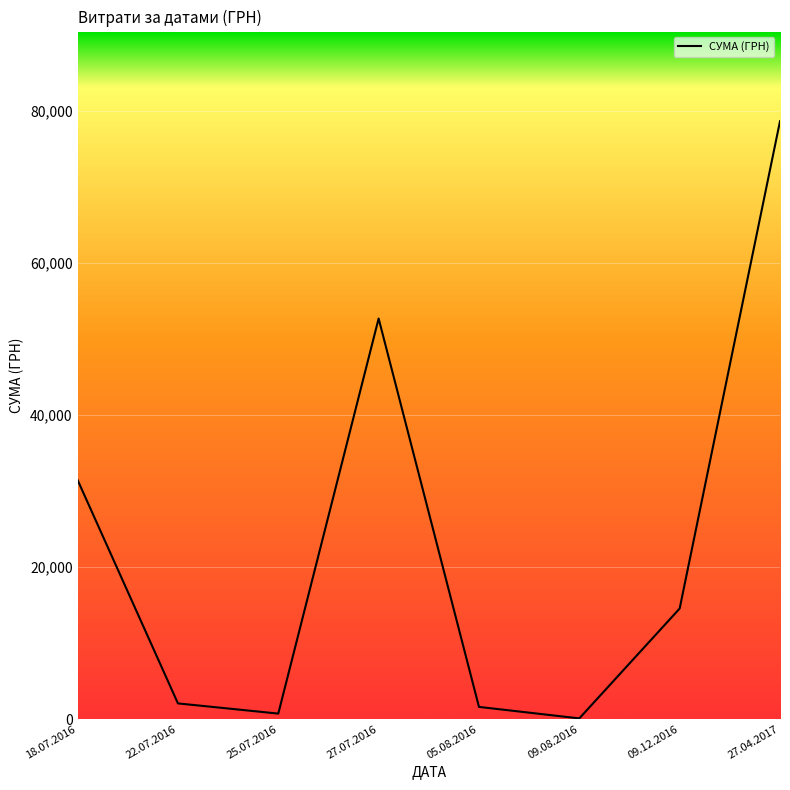

The chart shows a value of 2056.2 at 22.07.2016. True or false?

True